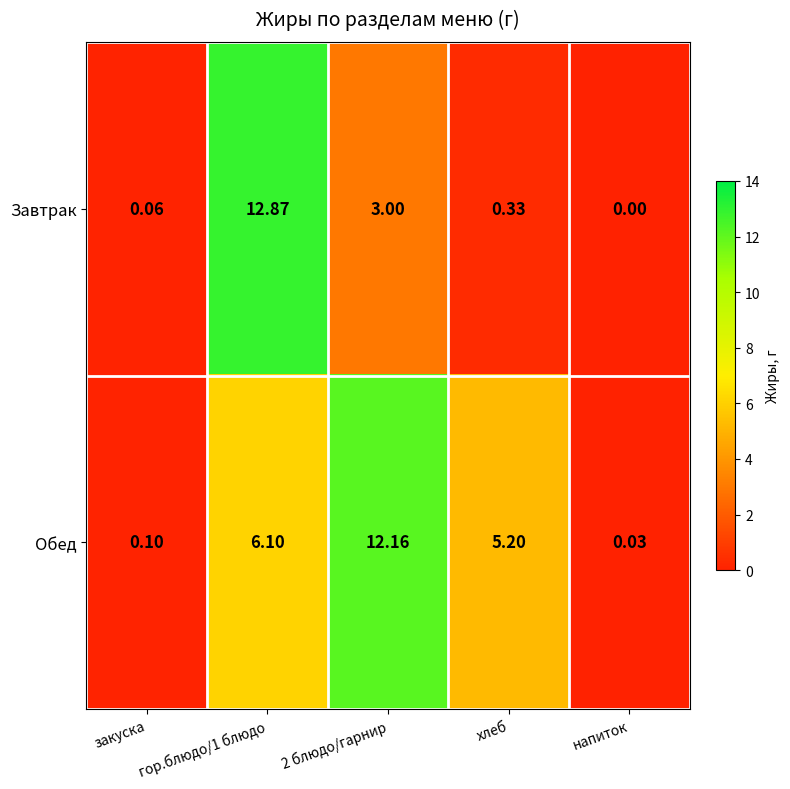

Which label corresponds to the smallest value in the chart?

напиток